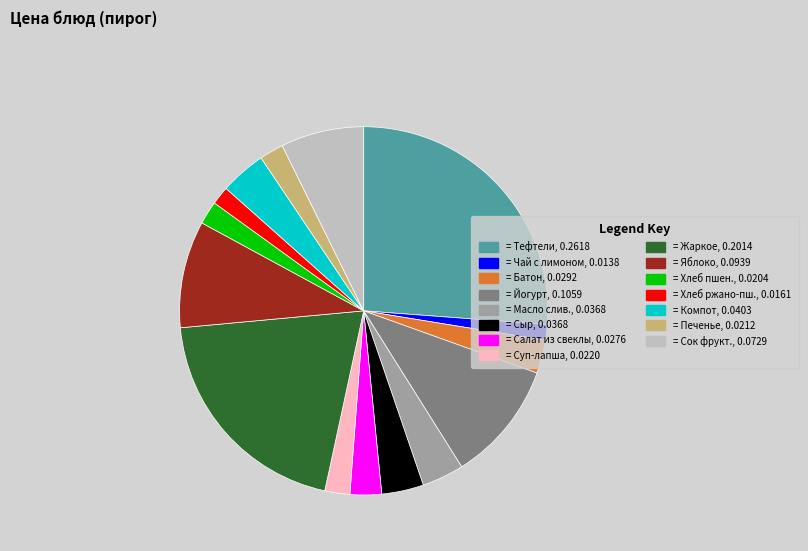

True or false: = Яблоко, 0.0939 accounts for 9% of the total.

True